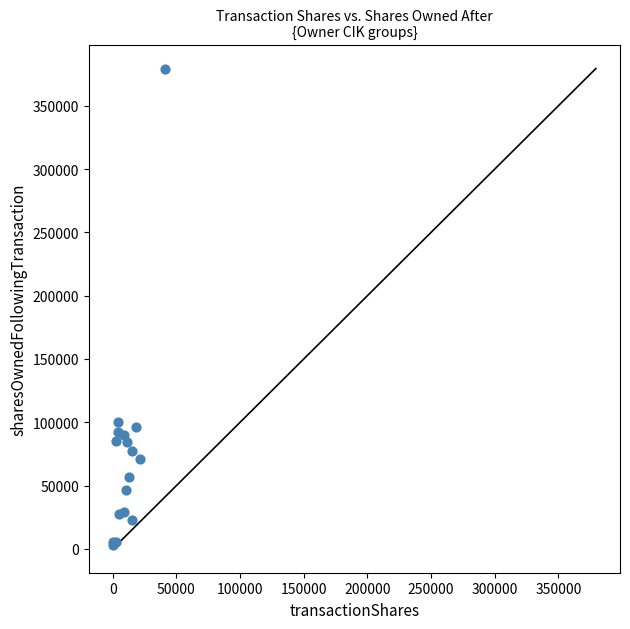

What Y value in the scatter plot is closest to 191037?

100571